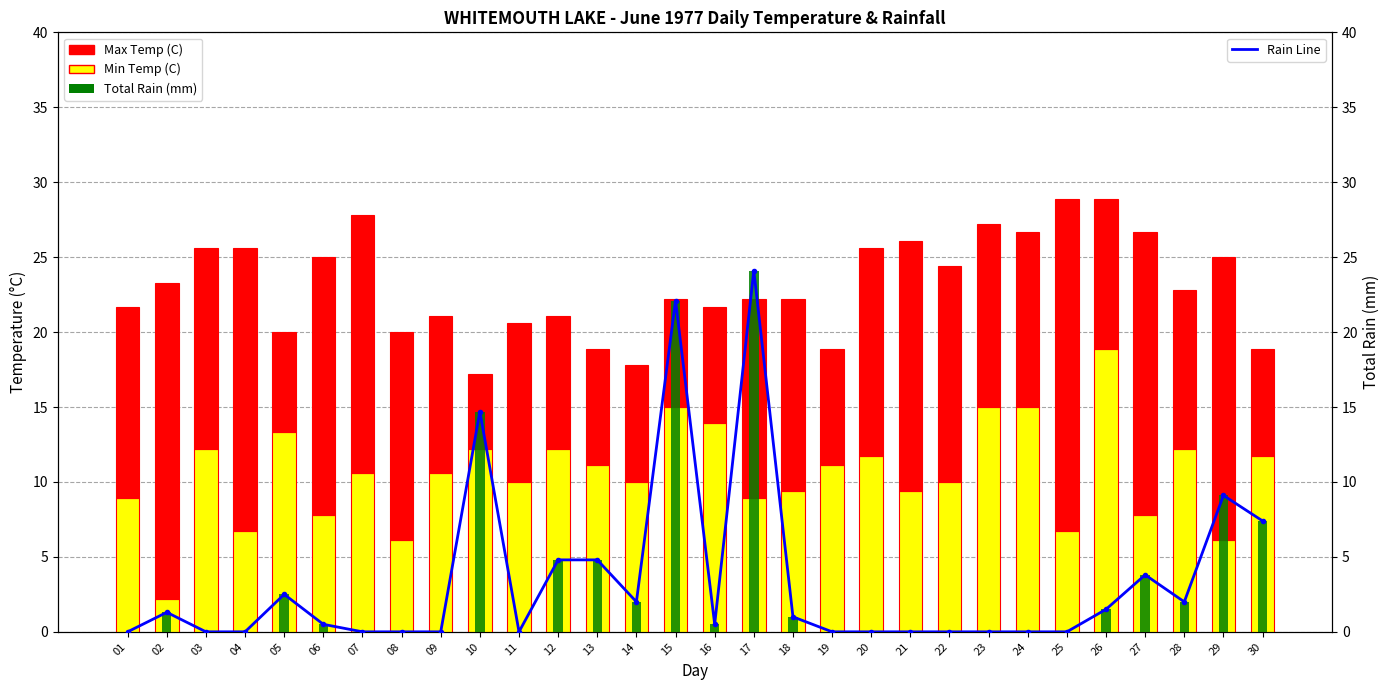

Reading right to left, list all the values displayed in this chart.

Min Temp (C): 11.7	6.1	12.2	7.8	18.9	6.7	15.0	15.0	10.0	9.4	11.7	11.1	9.4	8.9	13.9	15.0	10.0	11.1	12.2	10.0	12.2	10.6	6.1	10.6	7.8	13.3	6.7	12.2	2.2	8.9
Max Temp (C): 7.2	18.9	10.6	18.9	10.0	22.2	11.7	12.2	14.4	16.7	13.9	7.8	12.8	13.3	7.8	7.2	7.8	7.8	8.9	10.6	5.0	10.5	13.9	17.2	17.2	6.7	18.9	13.4	21.1	12.8
Total Rain (mm): 7.4	9.1	2.0	3.8	1.5	0.0	0.0	0.0	0.0	0.0	0.0	0.0	1.0	24.1	0.5	22.1	2.0	4.8	4.8	0.0	14.7	0.0	0.0	0.0	0.5	2.5	0.0	0.0	1.3	0.0
Total Rain (mm) bars: 7.4	9.1	2.0	3.8	1.5	0.0	0.0	0.0	0.0	0.0	0.0	0.0	1.0	24.1	0.5	22.1	2.0	4.8	4.8	0.0	14.7	0.0	0.0	0.0	0.5	2.5	0.0	0.0	1.3	0.0